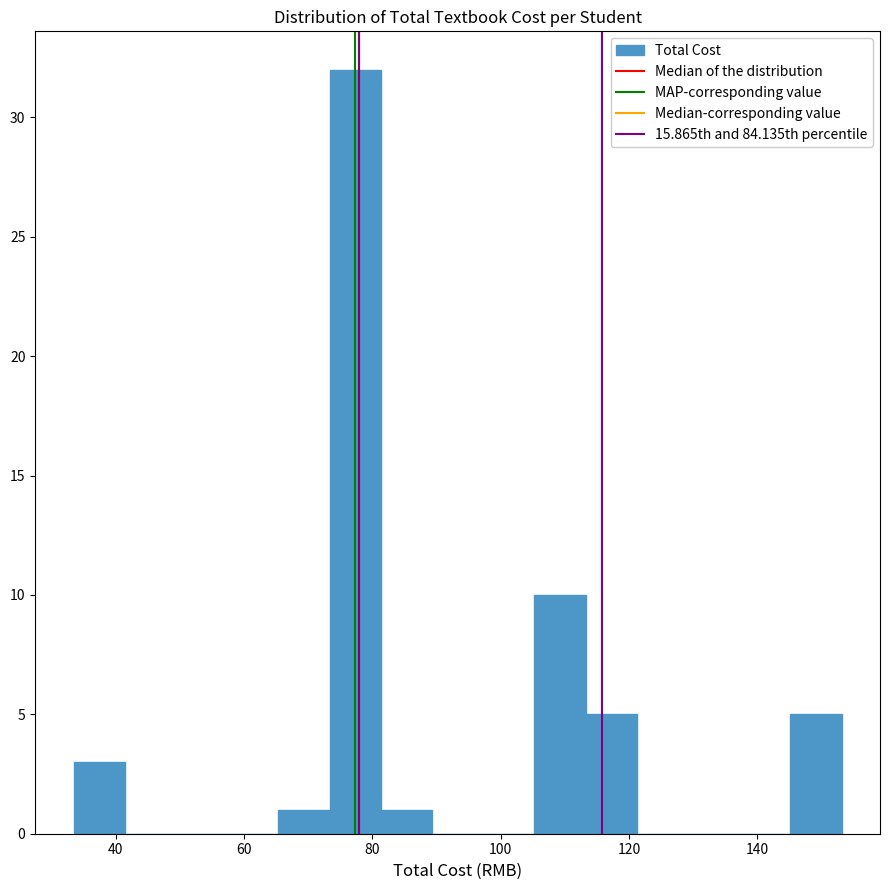

Around what value on the x-axis is the tallest bar? Give the approximate position of its centre, as read against the axis.

78